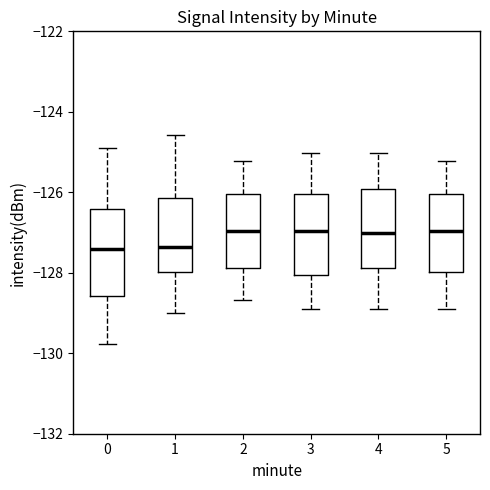

Reading left to right, transcribe this box plot: for each box, give where its median line is, the range the box spans, and where its two whiskers end, as read against the y-axis. The values are not printed on the chart, so give them approximately, as read against the axis.

0: median -127.4, box -128.6 to -126.4, whiskers -129.8 to -125.0
1: median -127.4, box -128.0 to -126.2, whiskers -129.0 to -124.6
2: median -127.0, box -127.8 to -126.0, whiskers -128.6 to -125.2
3: median -127.0, box -128.0 to -126.0, whiskers -129.0 to -125.0
4: median -127.0, box -127.8 to -126.0, whiskers -129.0 to -125.0
5: median -127.0, box -128.0 to -126.0, whiskers -129.0 to -125.2